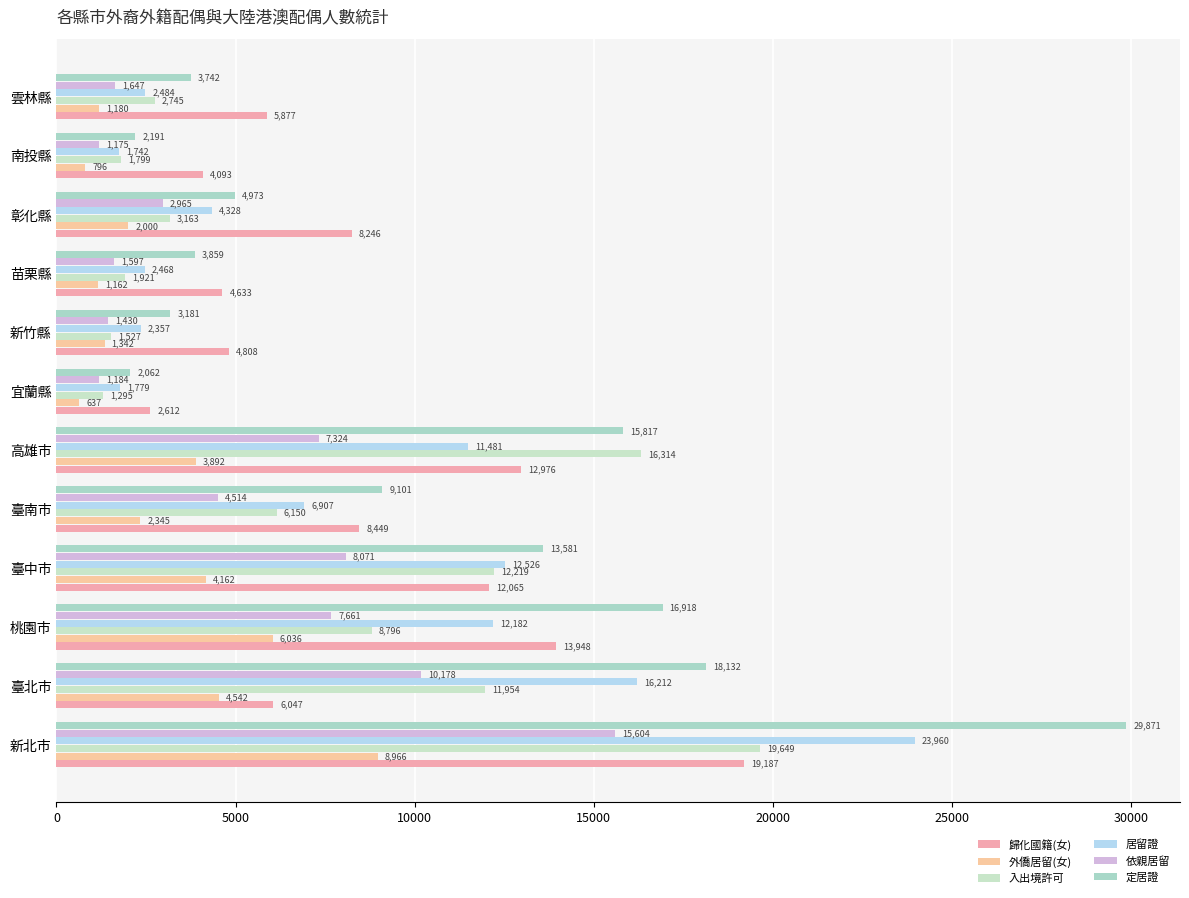

What is the difference between the maximum and minimum values in the 歸化國籍(女) series?

16575